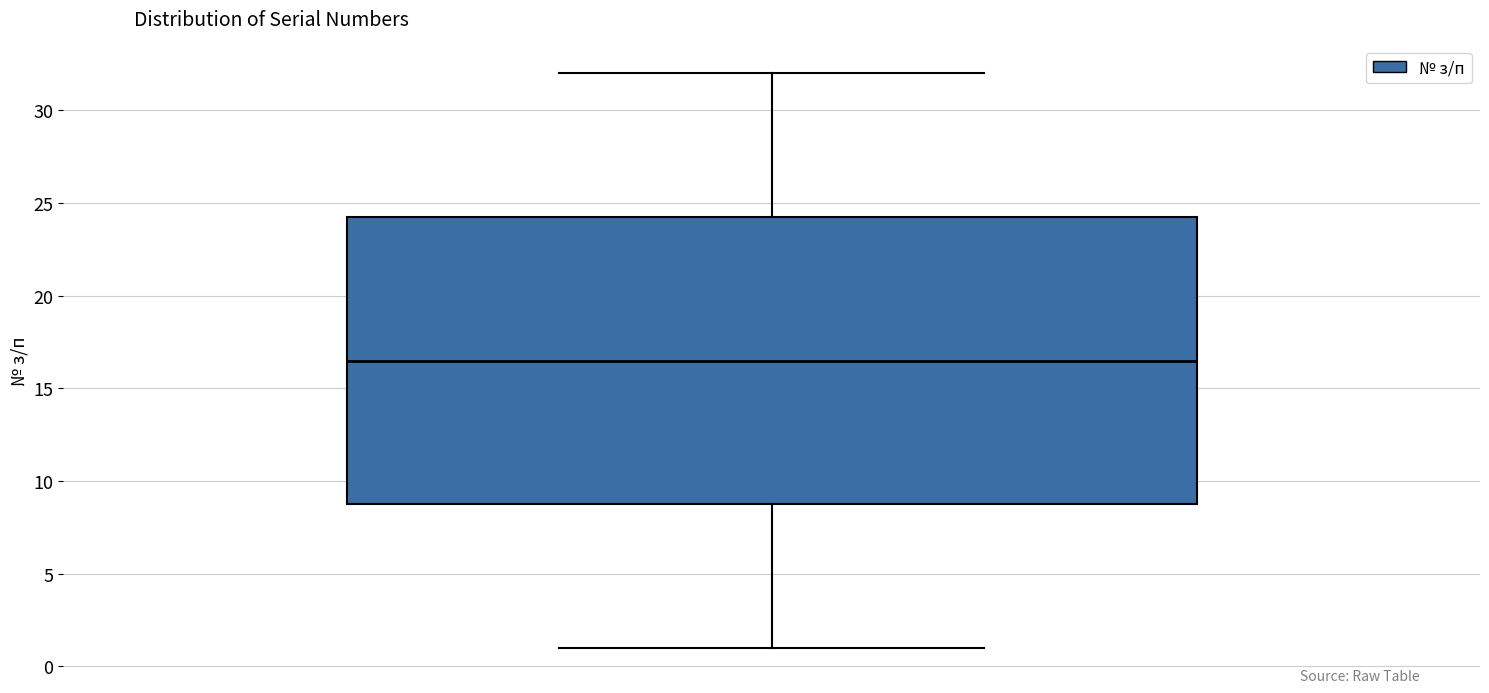

Where does the lower whisker of the box end on the y-axis? The values are not printed on the chart, so give them approximately, as read against the axis.

1.0